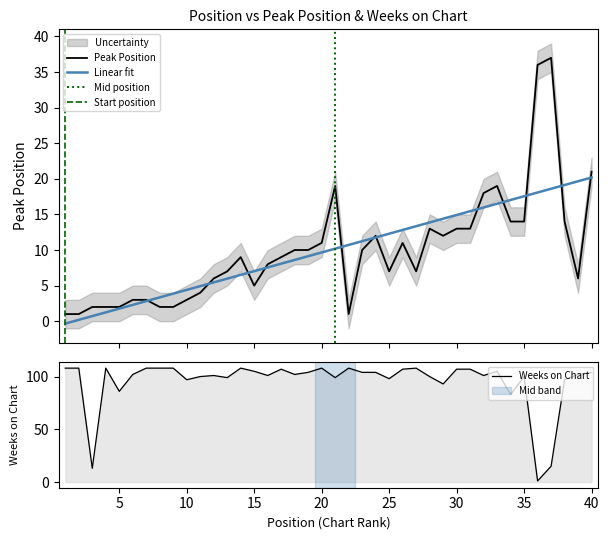

How many data points does each series have?

40